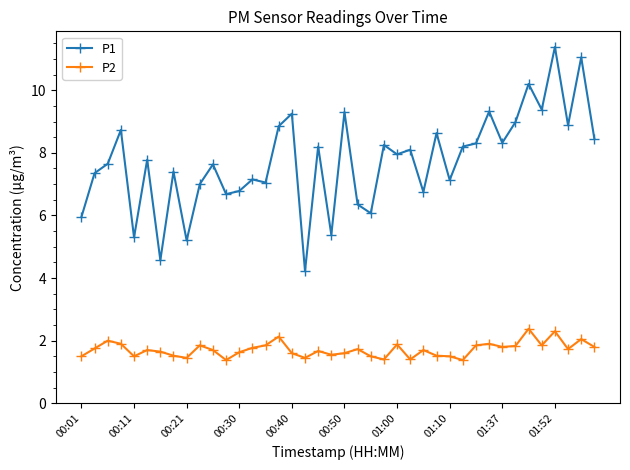

What is the lowest value of the P1 series?

4.2